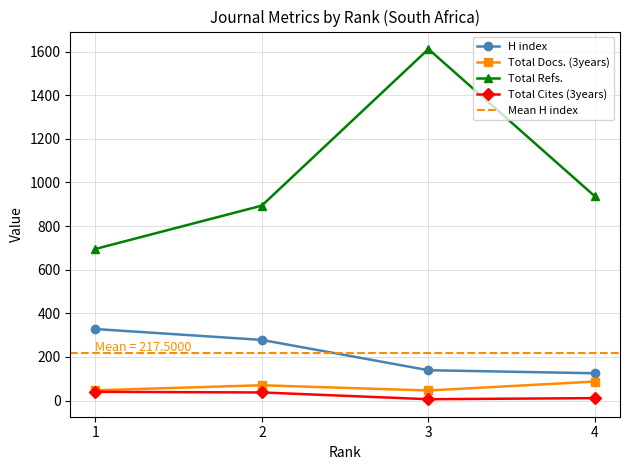

What is the minimum value shown in the chart?

6